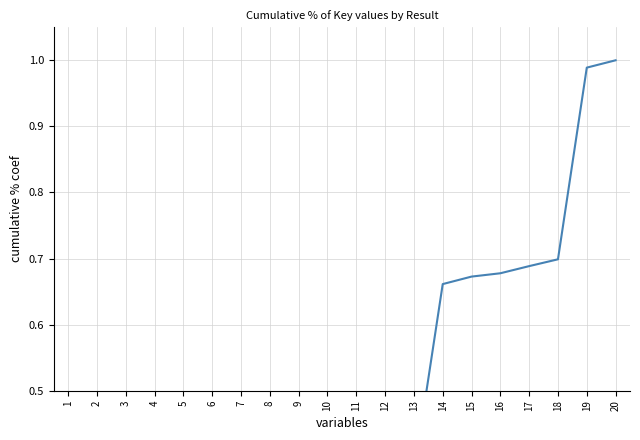

What is the greatest value displayed?

1.0